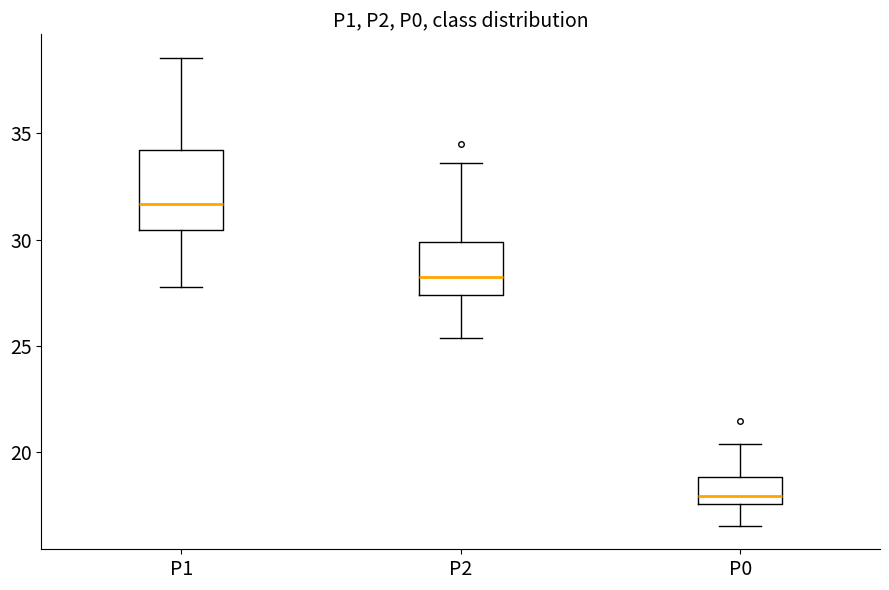

Comparing the boxes themselves (not the whiskers), which one is the tallest?

P1